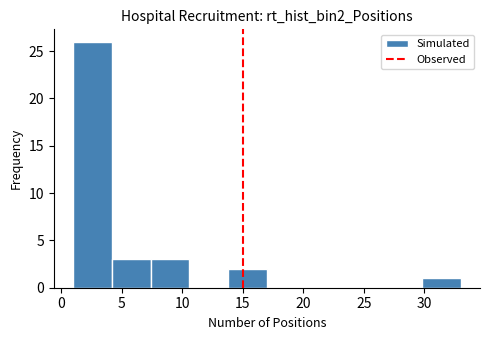

Reading left to right, transcribe this chart: for each bar, give the range it covers on the x-axis and its height. Neither the bar edges nor the heights are printed on the chart, so give them approximately, as read against the axes.

1.0 to 4.2: 26
4.2 to 7.4: 3
7.4 to 10.6: 3
10.6 to 13.8: 0
13.8 to 17.0: 2
17.0 to 20.2: 0
20.2 to 23.4: 0
23.4 to 26.6: 0
26.6 to 29.8: 0
29.8 to 33.0: 1